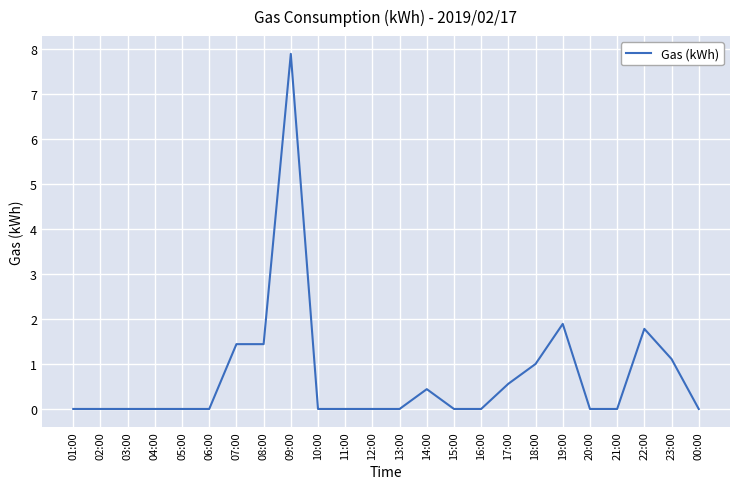

At which category does the chart reach its peak across all series?

09:00